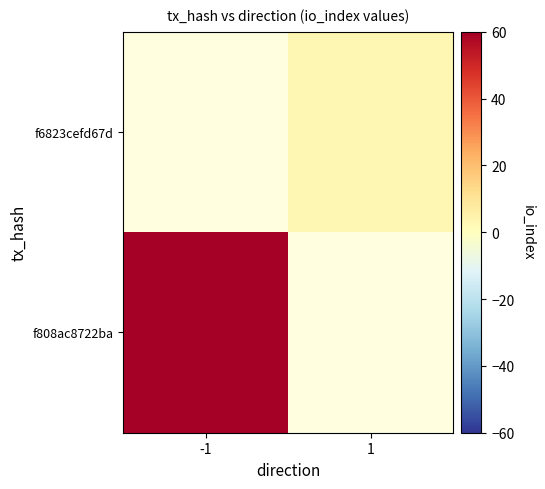

Read the f808ac8722ba value at -1.

60.0